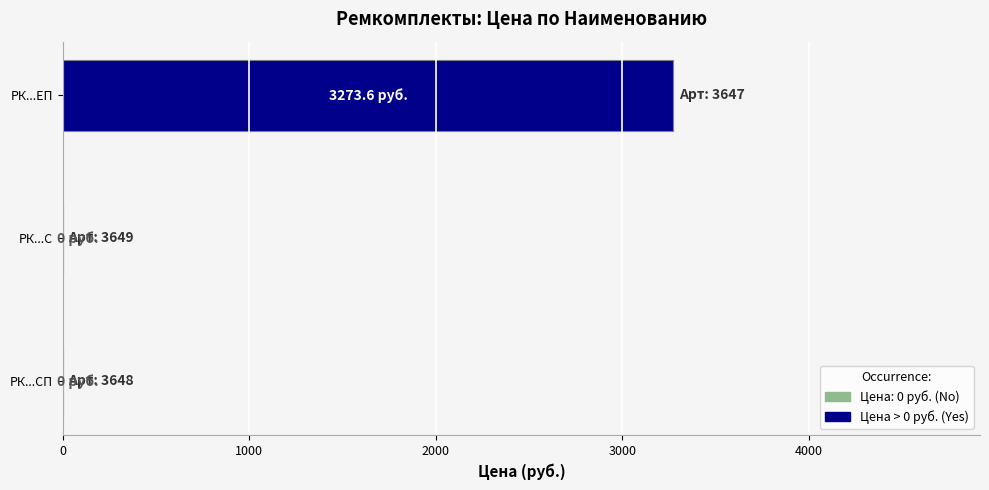

Reading top to bottom, transcribe all the data shown in this chart.

РК...ЕП=3273.6	РК...С=0.0	РК...СП=0.0